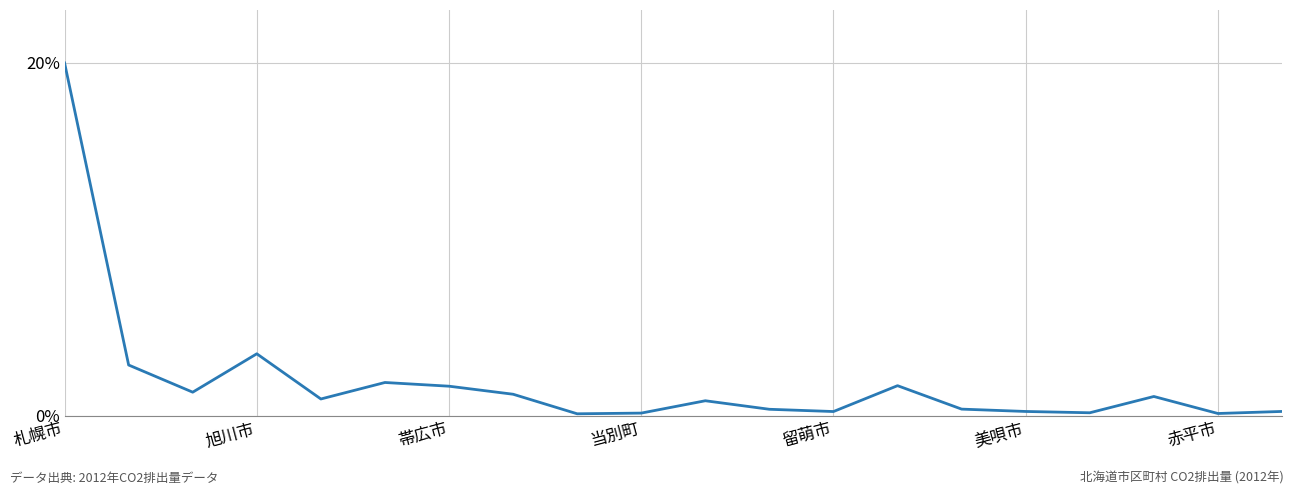

True or false: the data has more than 2 interior local peaks.

True